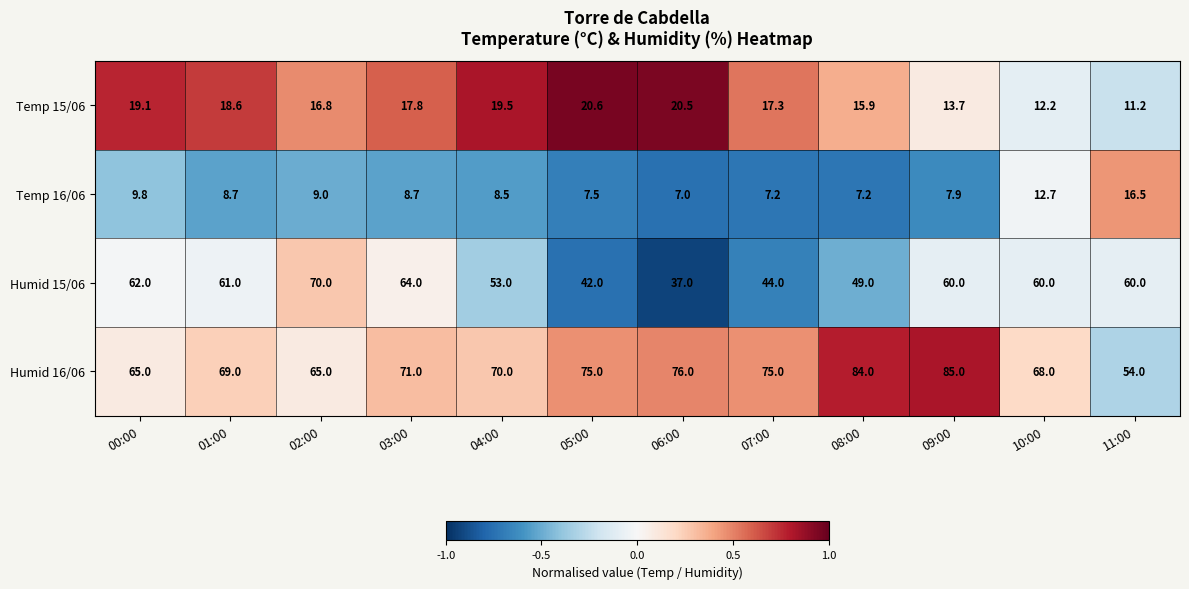

At which category is the sum across all series the highest?

09:00